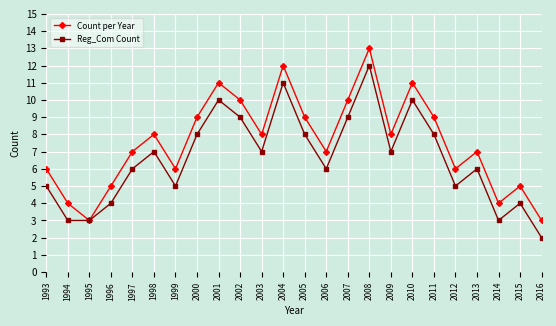

Reading left to right, extract all data points from this chart.

Count per Year: 1993=6	1994=4	1995=3	1996=5	1997=7	1998=8	1999=6	2000=9	2001=11	2002=10	2003=8	2004=12	2005=9	2006=7	2007=10	2008=13	2009=8	2010=11	2011=9	2012=6	2013=7	2014=4	2015=5	2016=3
Reg_Com Count: 1993=5	1994=3	1995=3	1996=4	1997=6	1998=7	1999=5	2000=8	2001=10	2002=9	2003=7	2004=11	2005=8	2006=6	2007=9	2008=12	2009=7	2010=10	2011=8	2012=5	2013=6	2014=3	2015=4	2016=2